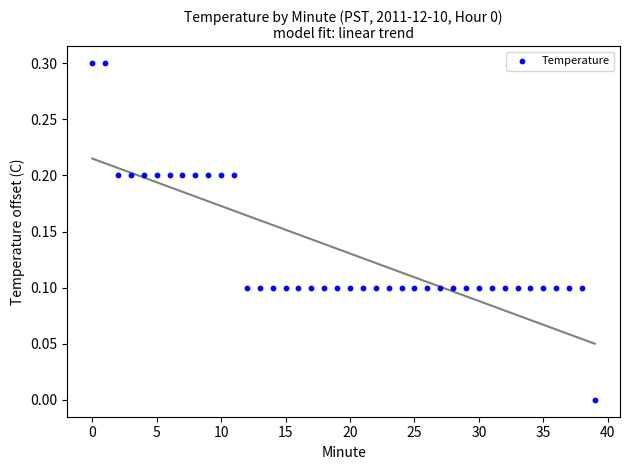

What is the range of Y values (max minus min)?

0.3